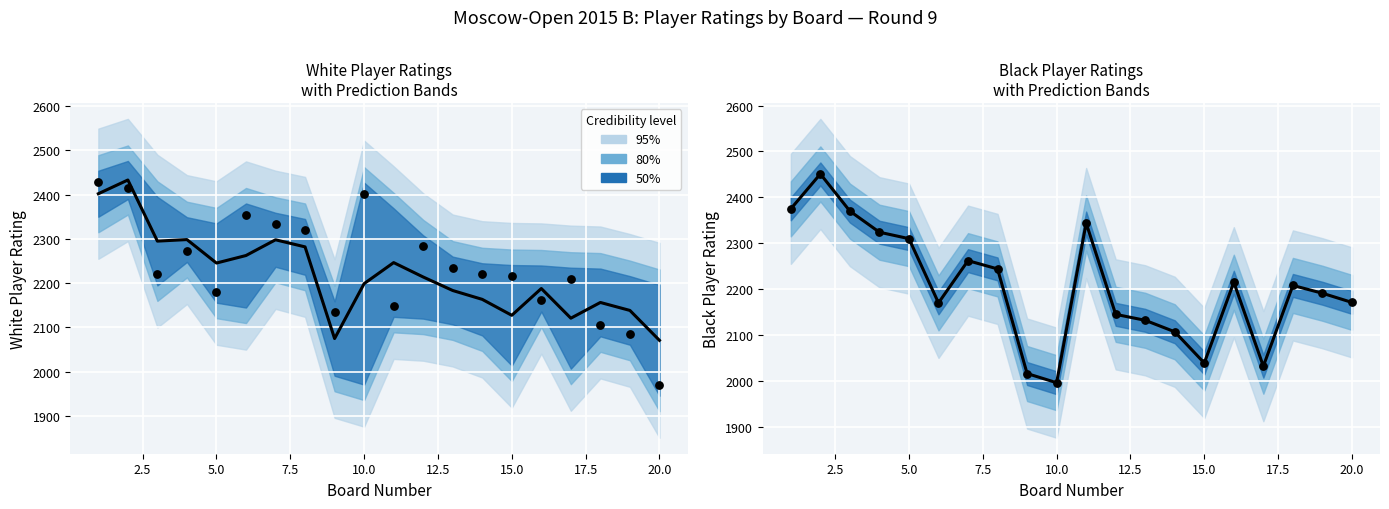

Which series contains the highest Y value?

Black Rating